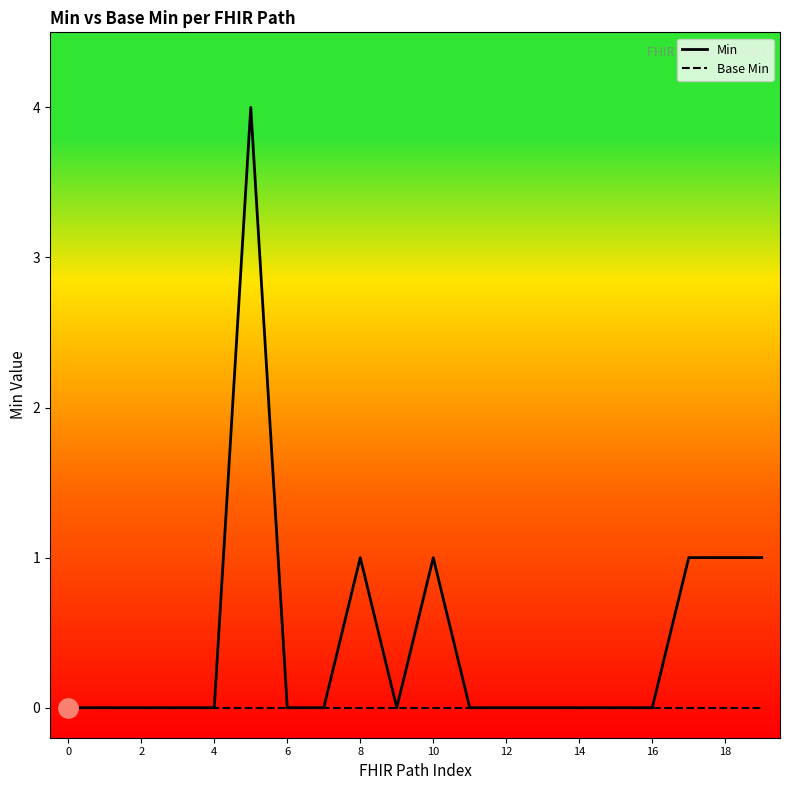

Which series has the largest range (max minus min)?

Min